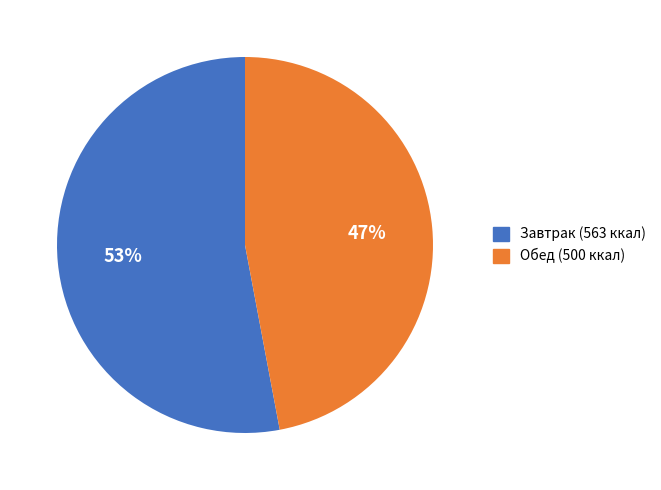

To the nearest percent, what is the difference between the largest and smallest slice percentages?

6%